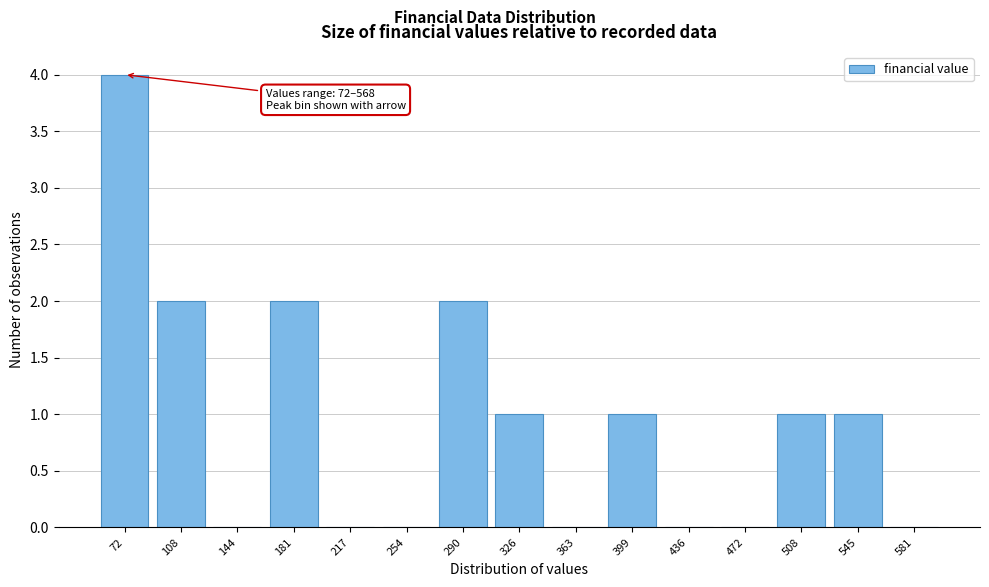

Reading left to right, extract all data points from this chart.

72=4	108=2	144=0	181=2	217=0	254=0	290=2	326=1	363=0	399=1	436=0	472=0	508=1	545=1	581=0